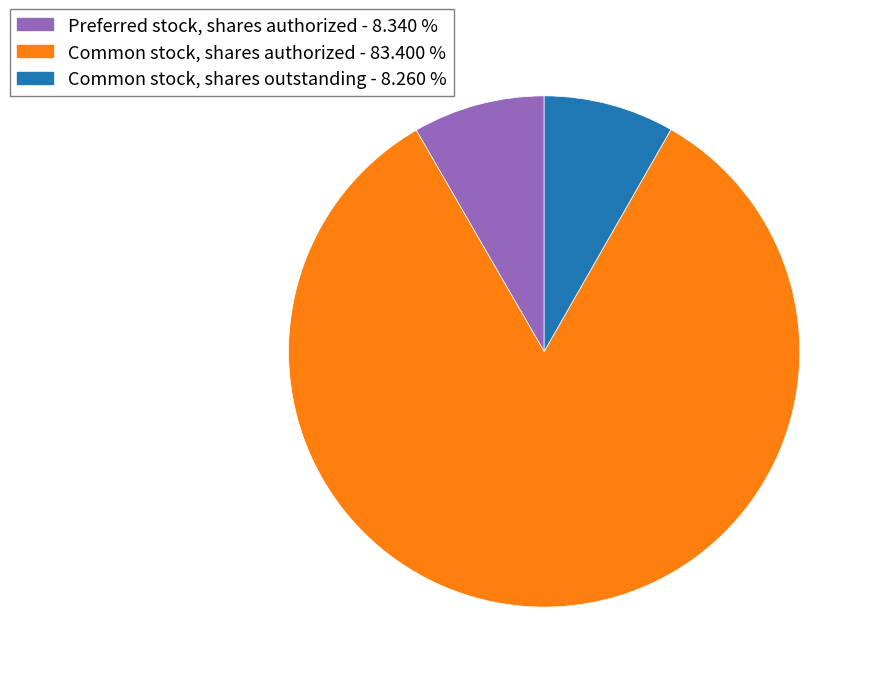

Which category has the biggest portion of the pie?

Common stock, shares authorized